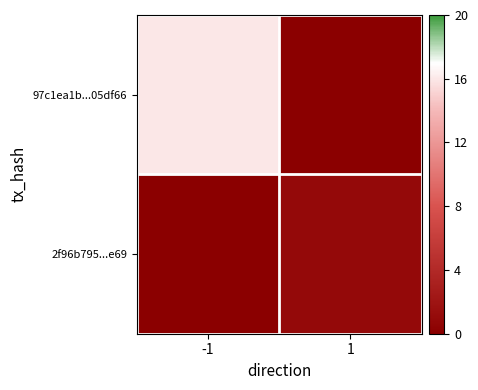

List the series in order of their peak value, highest first.

97c1ea1b...05df66, 2f96b795...e69